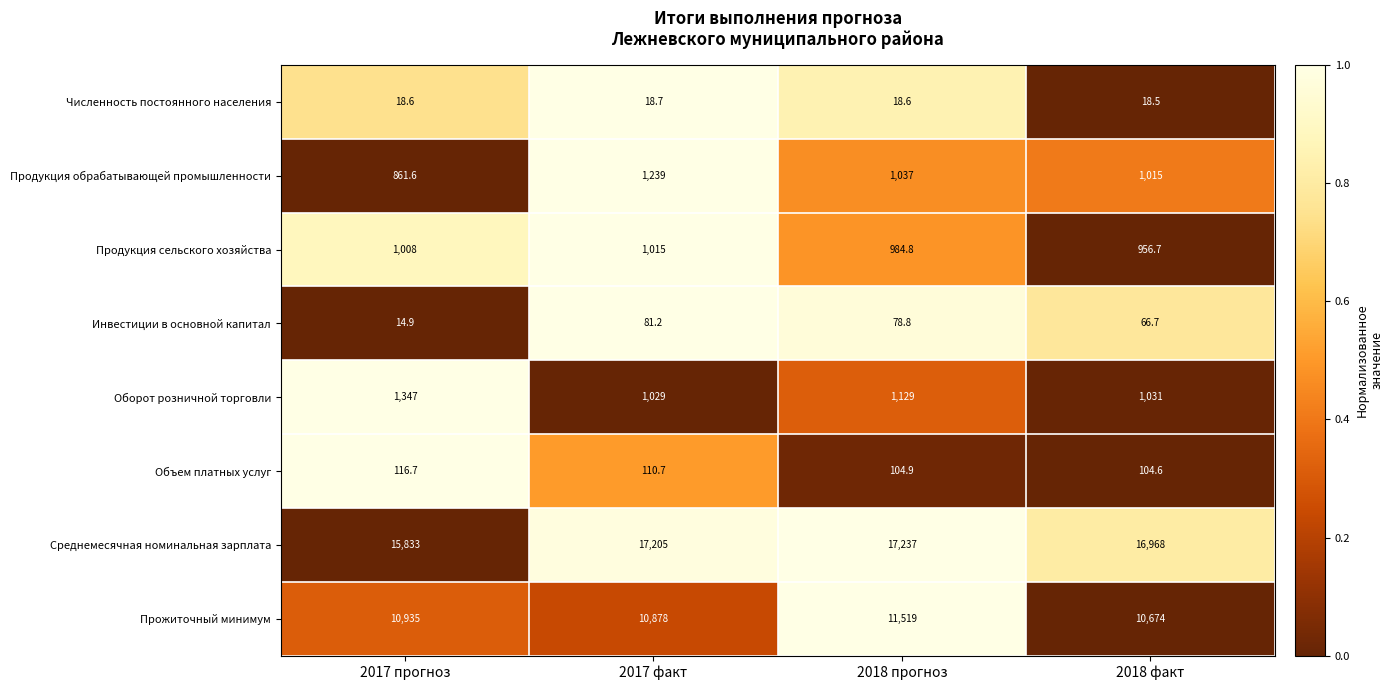

True or false: Среднемесячная номинальная зарплата has a value of 17205.0 at 2017 факт.

True